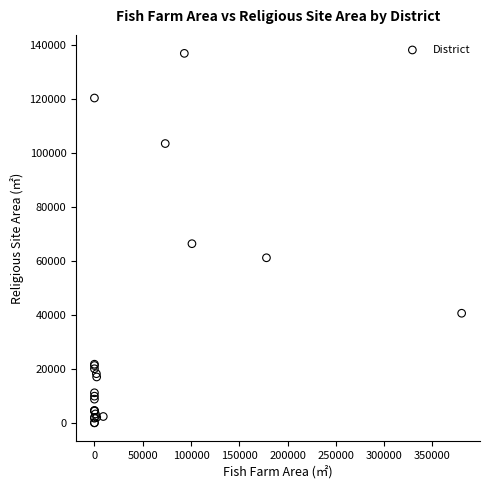

What Y value in the scatter plot is closest to 68446?

66377.0